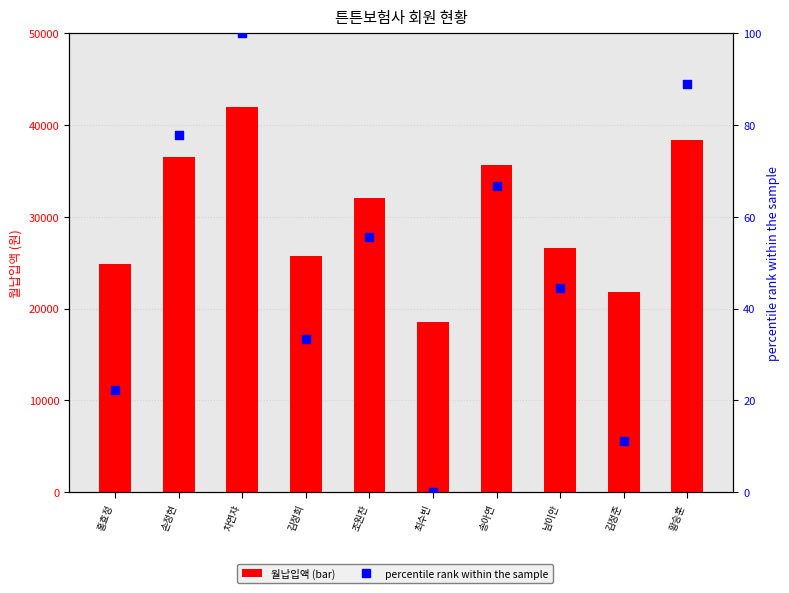

What is the total value across all series at 차연쟈?

42100.0